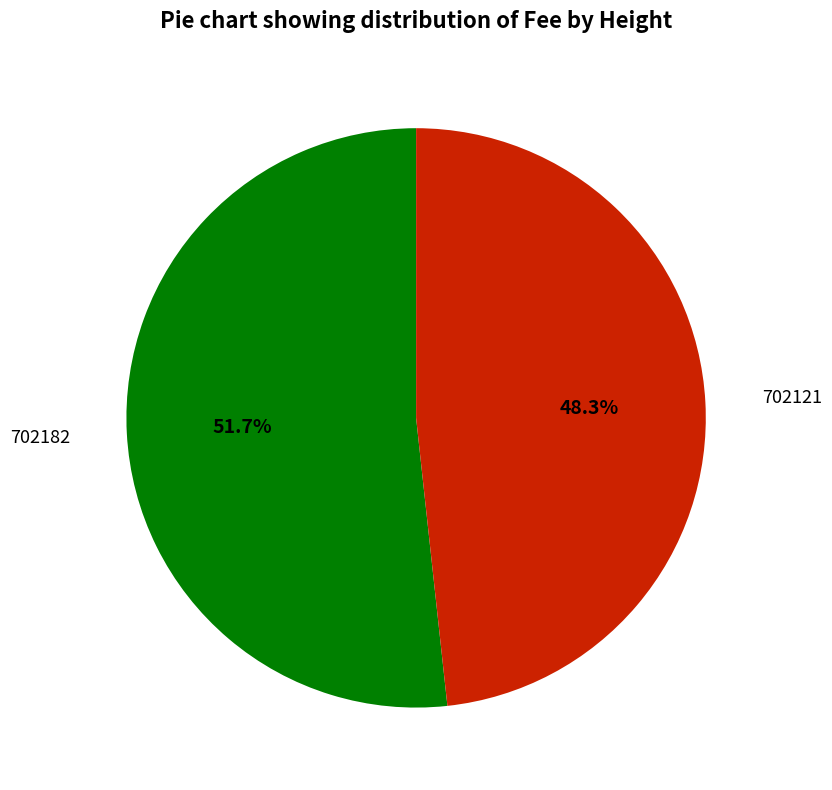

Is there any slice that represents more than half of the pie?

Yes